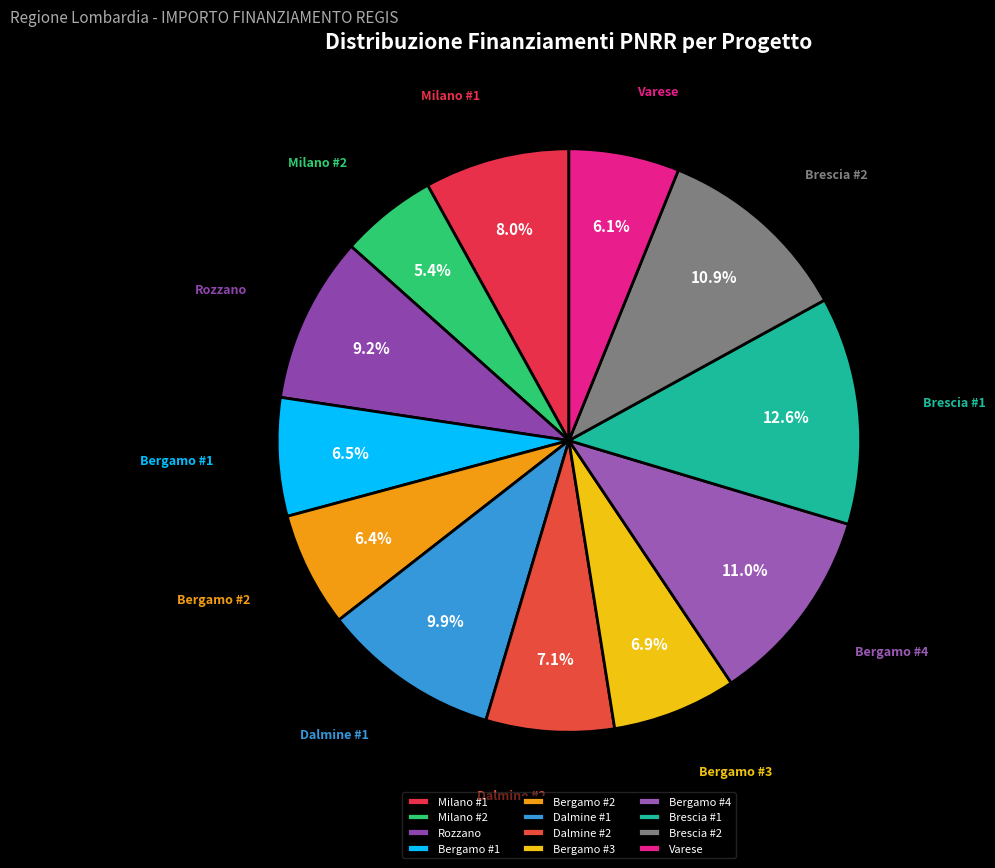

Which category has the smallest portion of the pie?

Milano #2